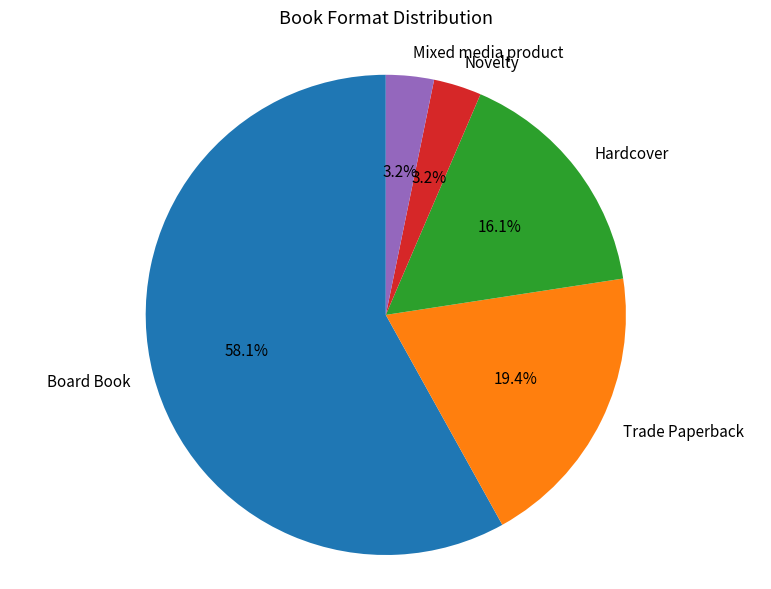

Count the number of slices in the pie.

5